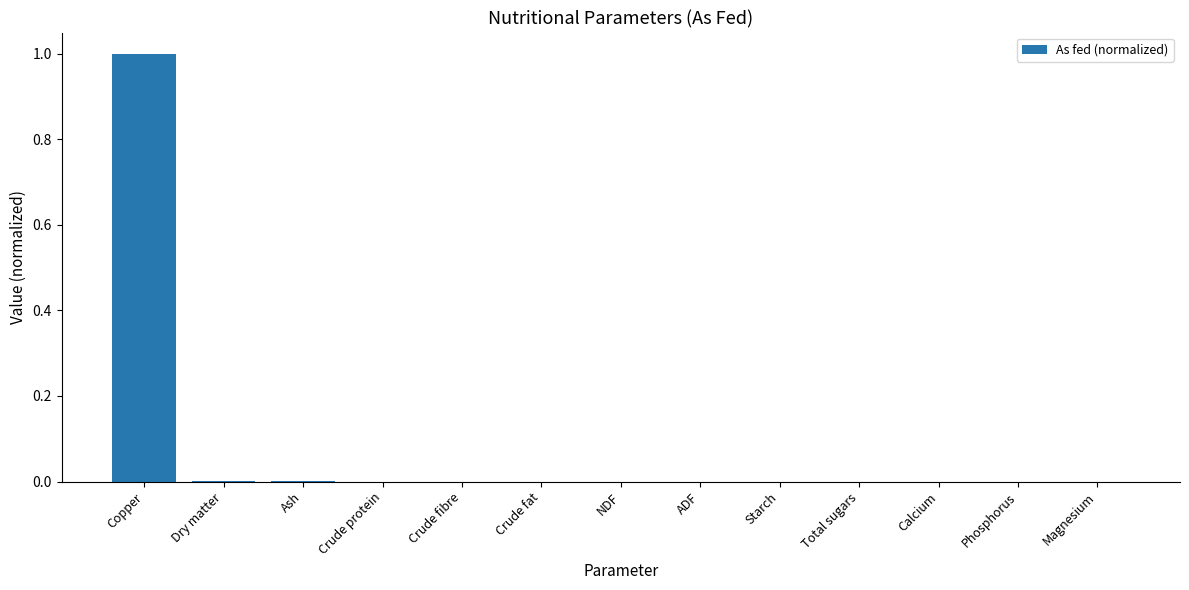

What is the sum of all values?

1.0